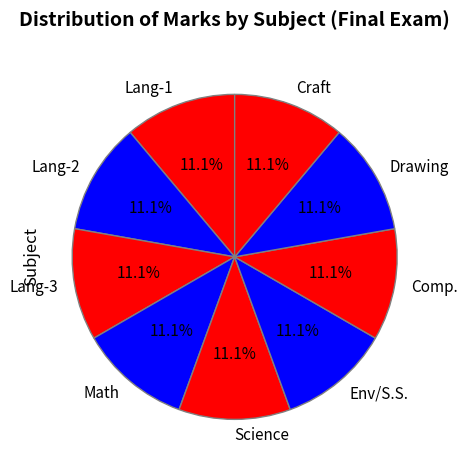

Is there a majority slice in this chart?

No